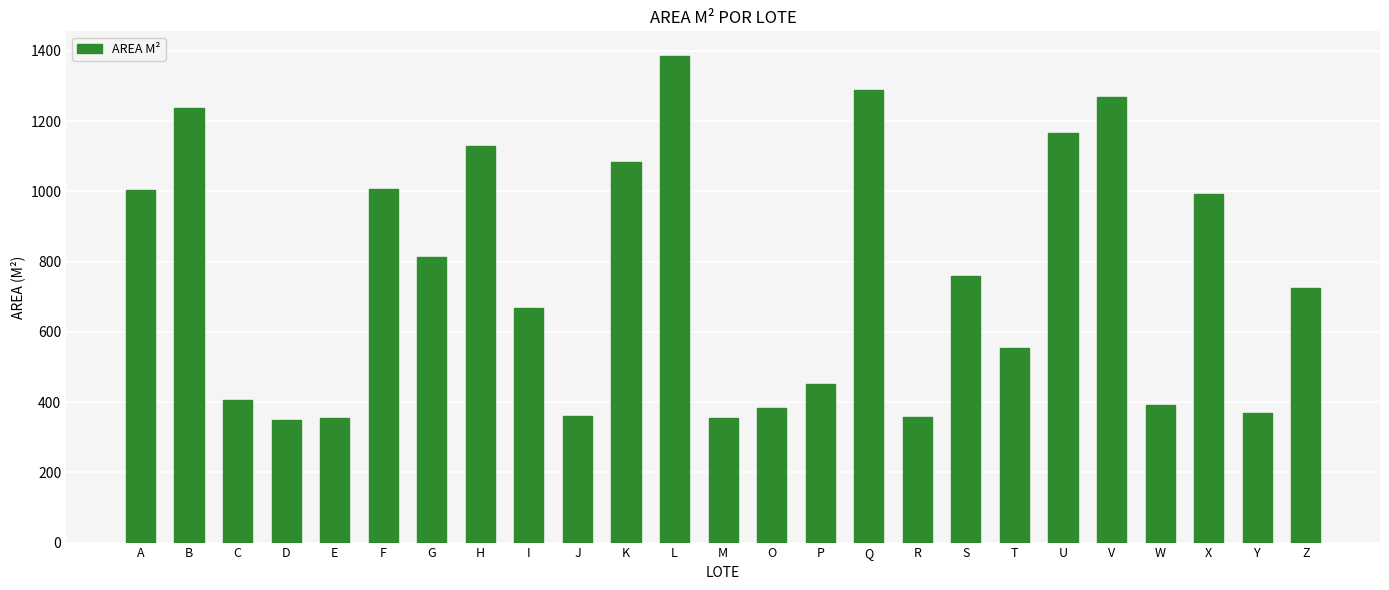

What is the ratio of the value at I to the value at S?

0.9